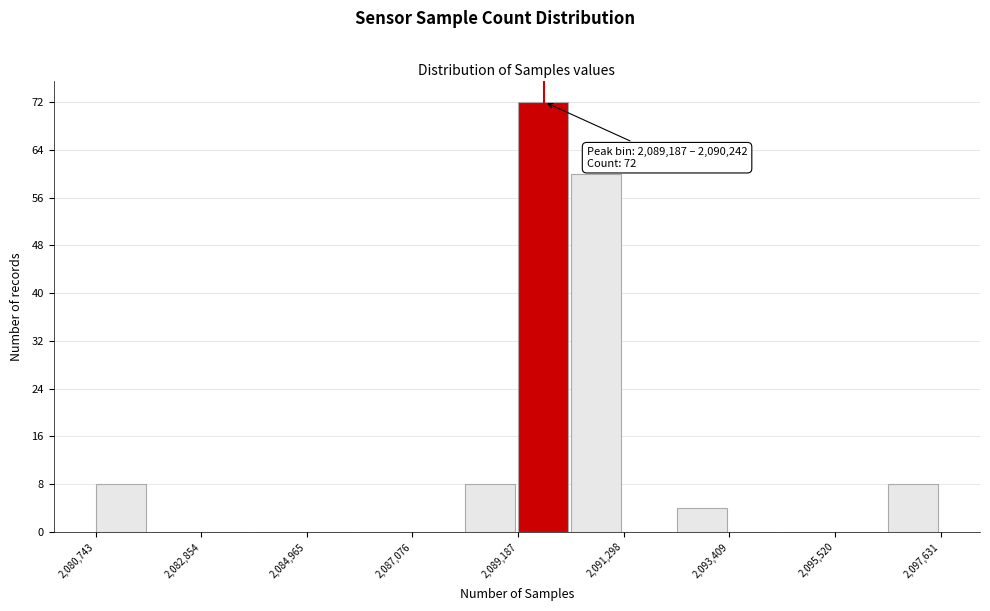

Read against the x-axis, roughly where is the centre of the tallest bar?

2089500